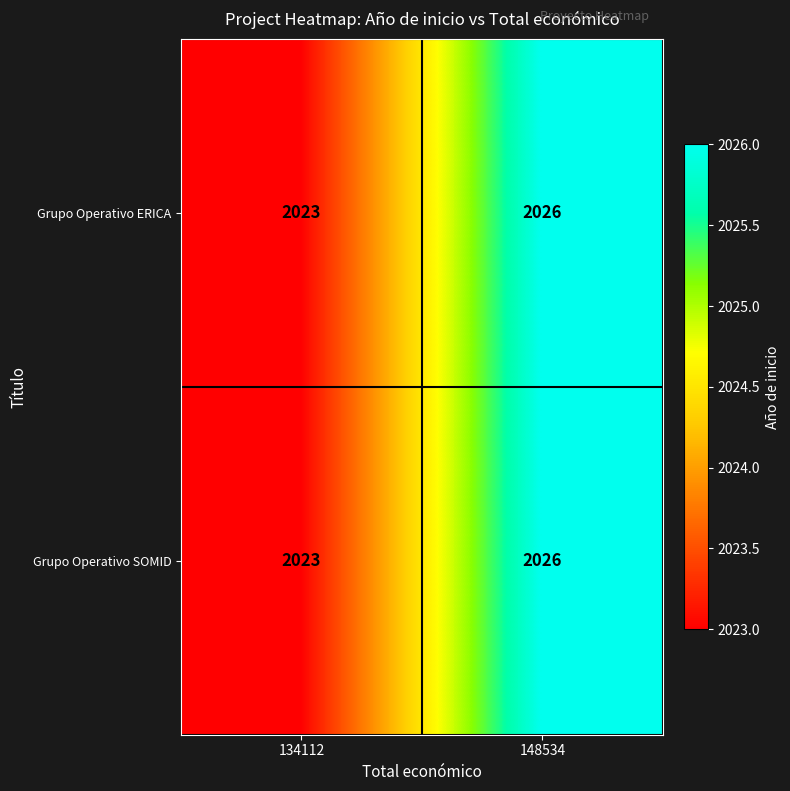

Reading right to left, list all the values displayed in this chart.

Grupo Operativo ERICA: 148534=2026	134112=2023
Grupo Operativo SOMID: 148534=2026	134112=2023